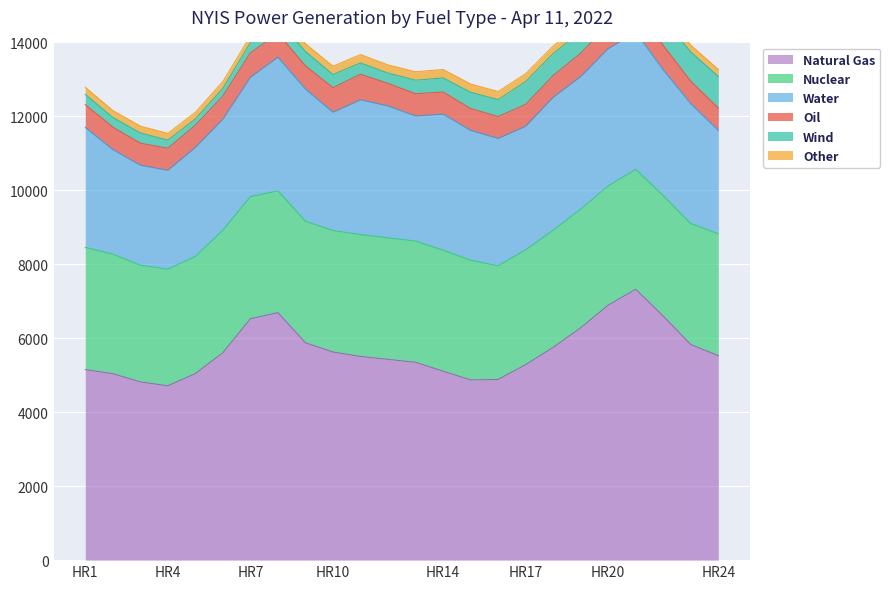

Is the value of Water at HR14 greater than the value of Natural Gas at HR18?

No